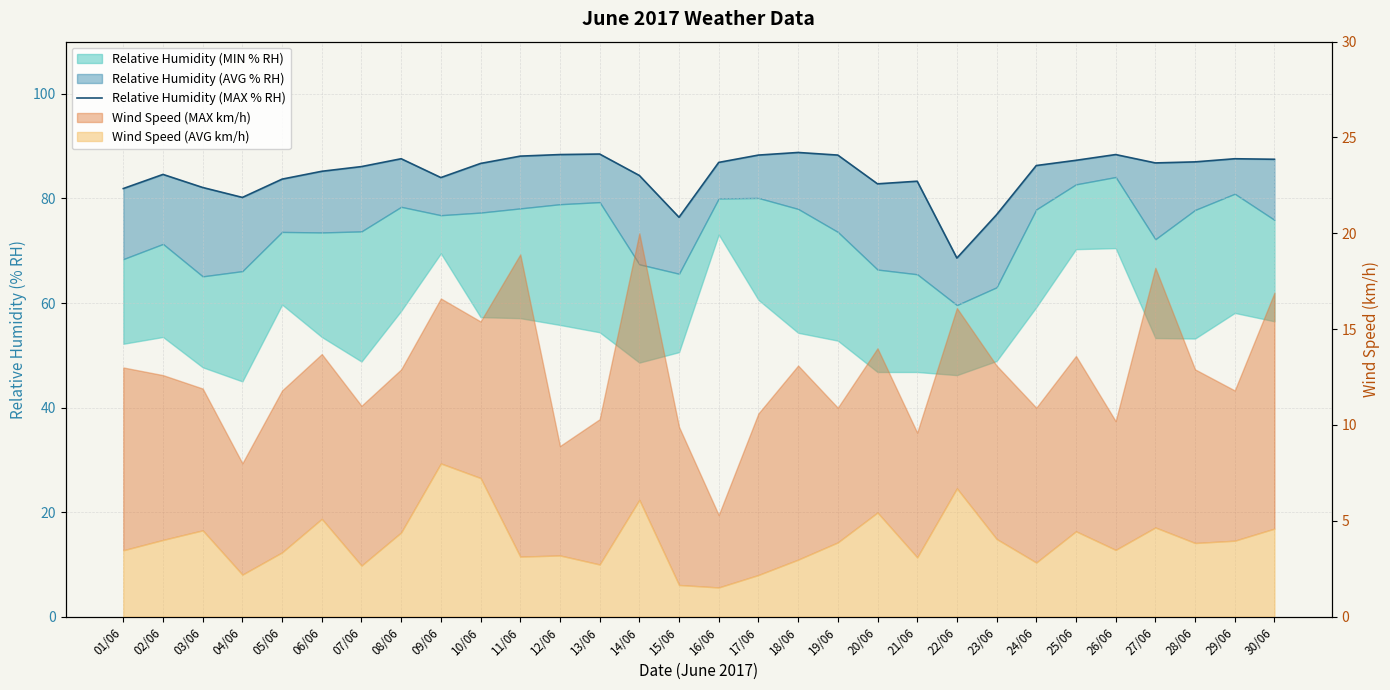

Reading left to right, extract all data points from this chart.

01/06=81.9	02/06=84.6	03/06=82.1	04/06=80.2	05/06=83.7	06/06=85.2	07/06=86.1	08/06=87.6	09/06=84.0	10/06=86.7	11/06=88.1	12/06=88.4	13/06=88.5	14/06=84.4	15/06=76.4	16/06=86.9	17/06=88.3	18/06=88.8	19/06=88.3	20/06=82.8	21/06=83.3	22/06=68.6	23/06=76.9	24/06=86.3	25/06=87.3	26/06=88.4	27/06=86.8	28/06=87.0	29/06=87.6	30/06=87.5